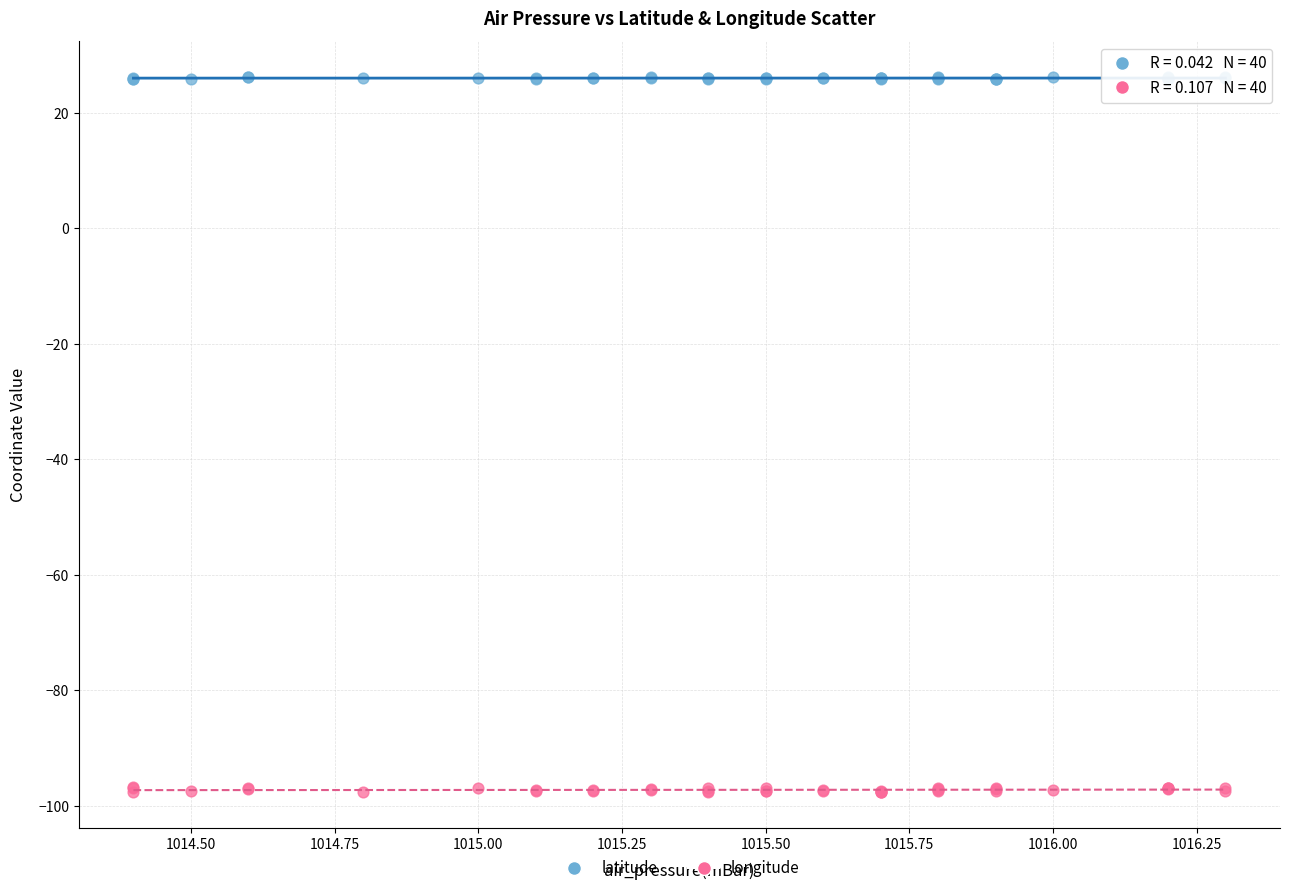

Which series has the largest Y range (max minus min)?

longitude